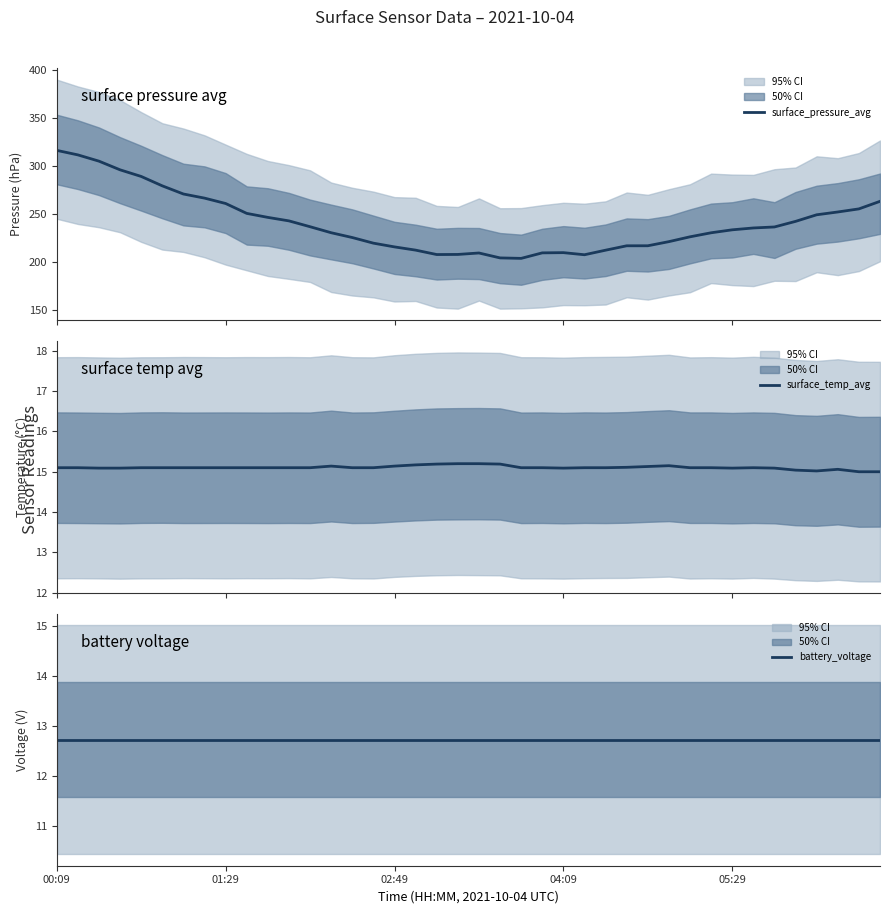

Which label corresponds to the smallest value in the chart?

00:09